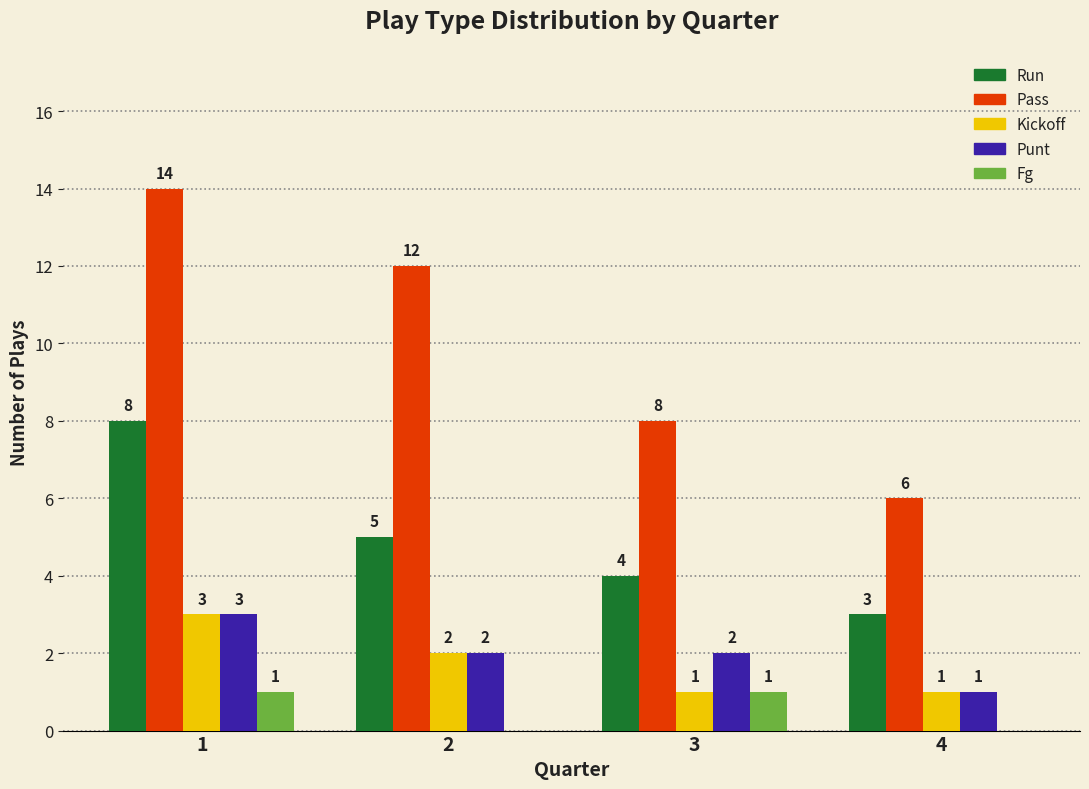

What is the total value across all series at 1?

29